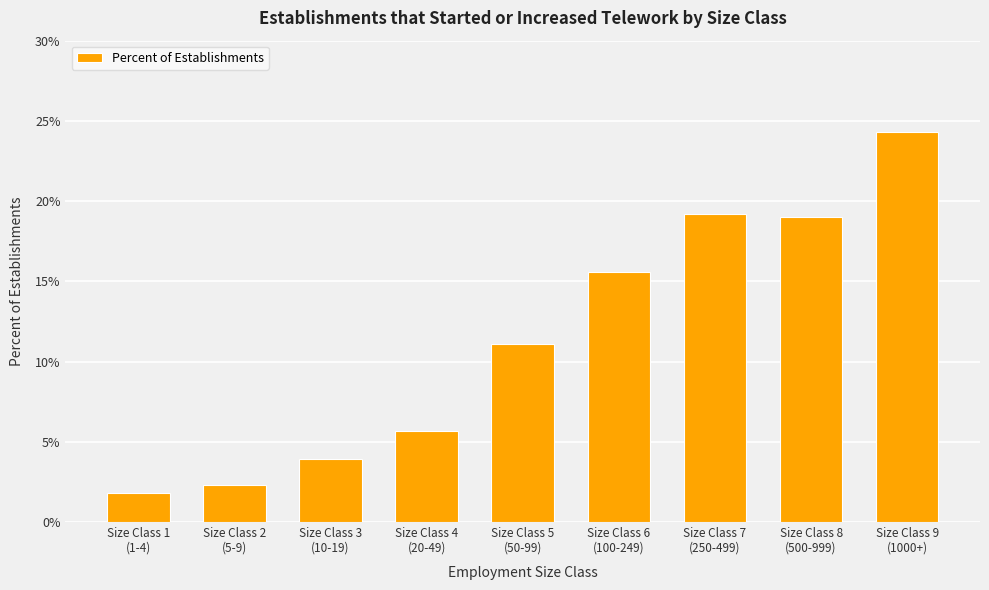

Where is the data nearest to the value 13?

Size Class 5
(50-99)